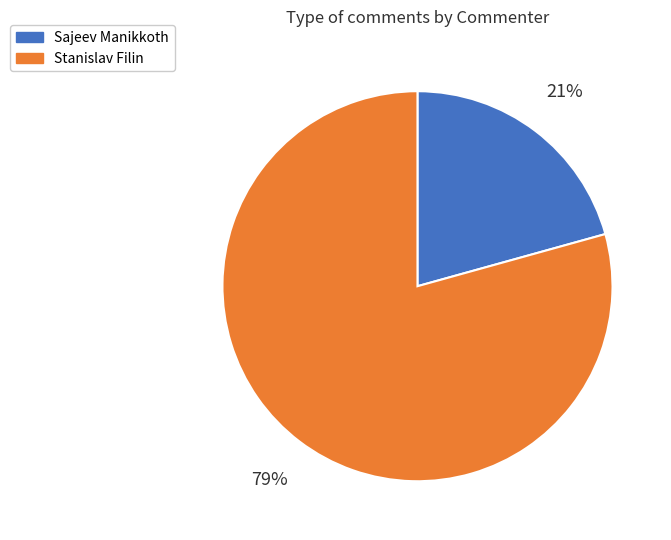

Is there a majority slice in this chart?

Yes